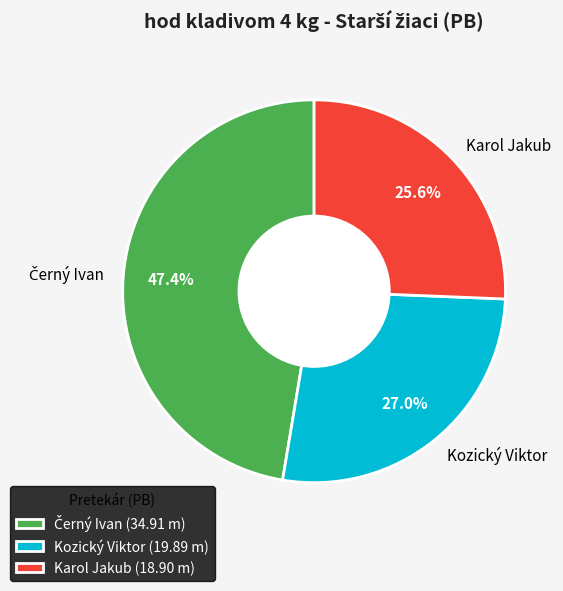

Which has a higher value, Kozický Viktor or Karol Jakub?

Kozický Viktor